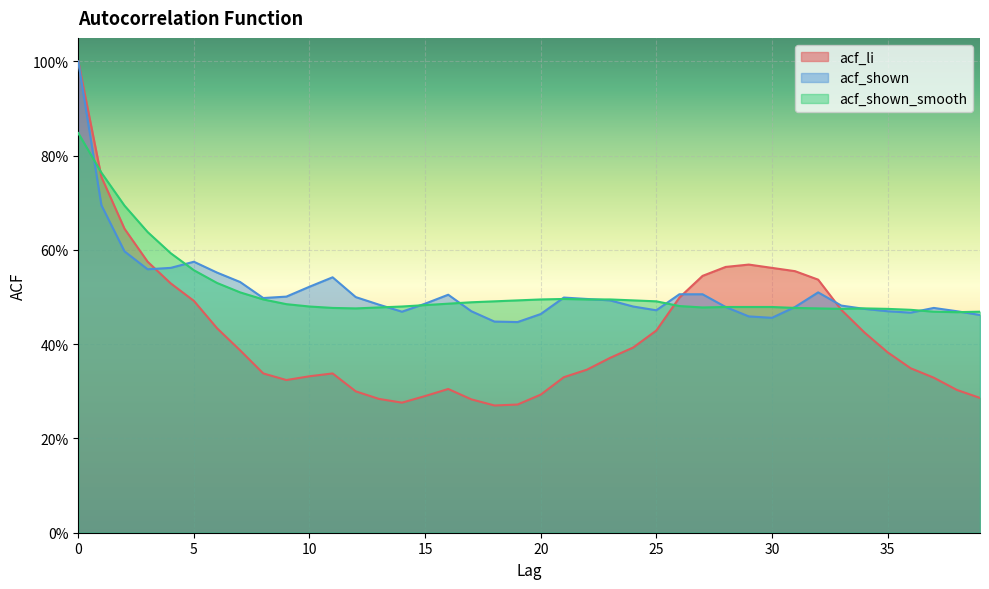

The acf_shown_smooth series shows 0.6 at 39. True or false?

False